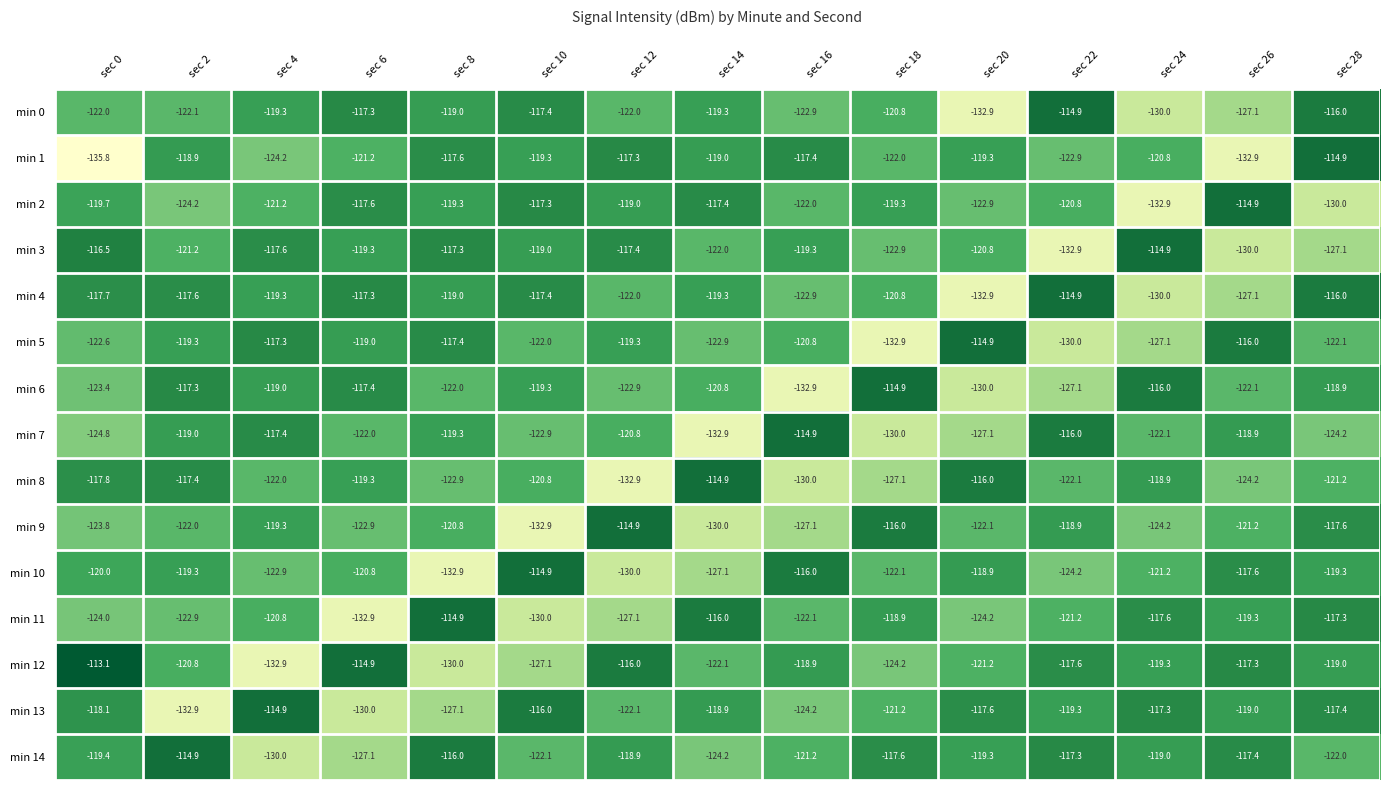

How many data points does each series have?

15